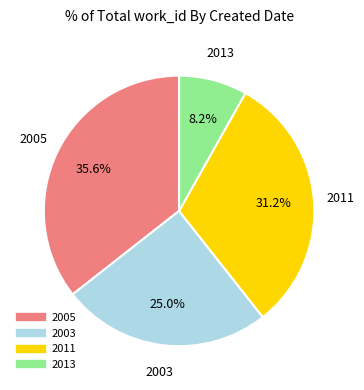

Is there a majority slice in this chart?

No